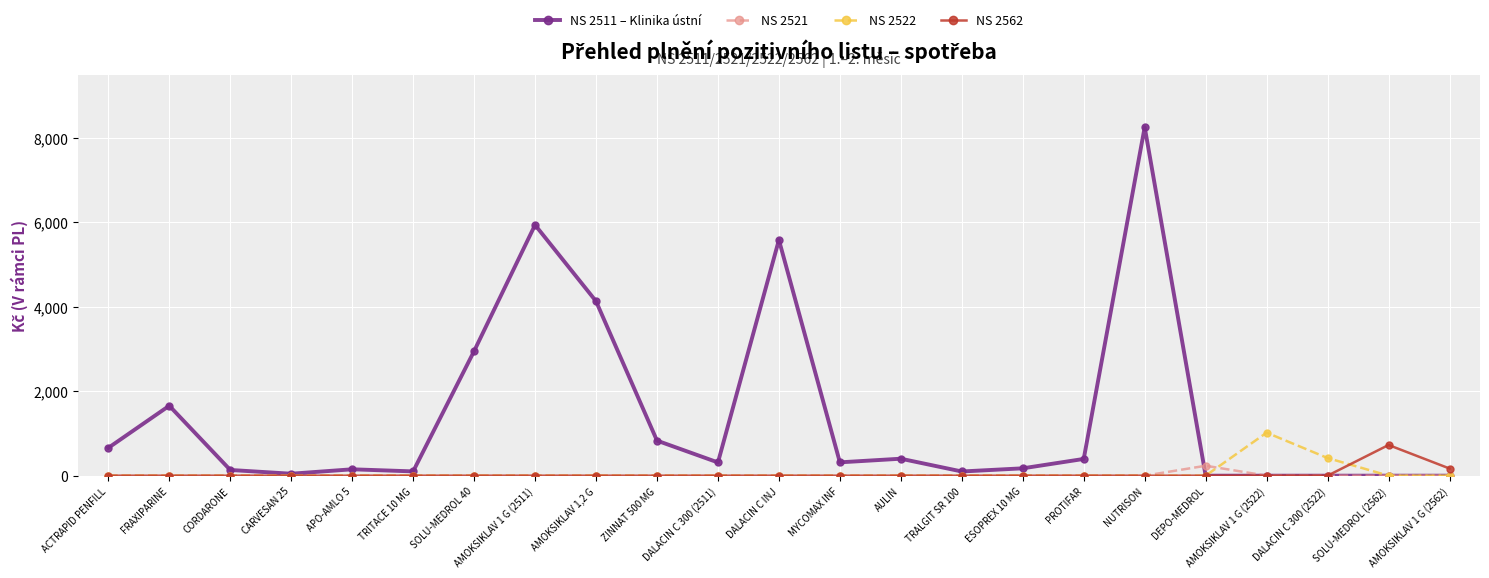

Does the chart have visible grid lines?

Yes